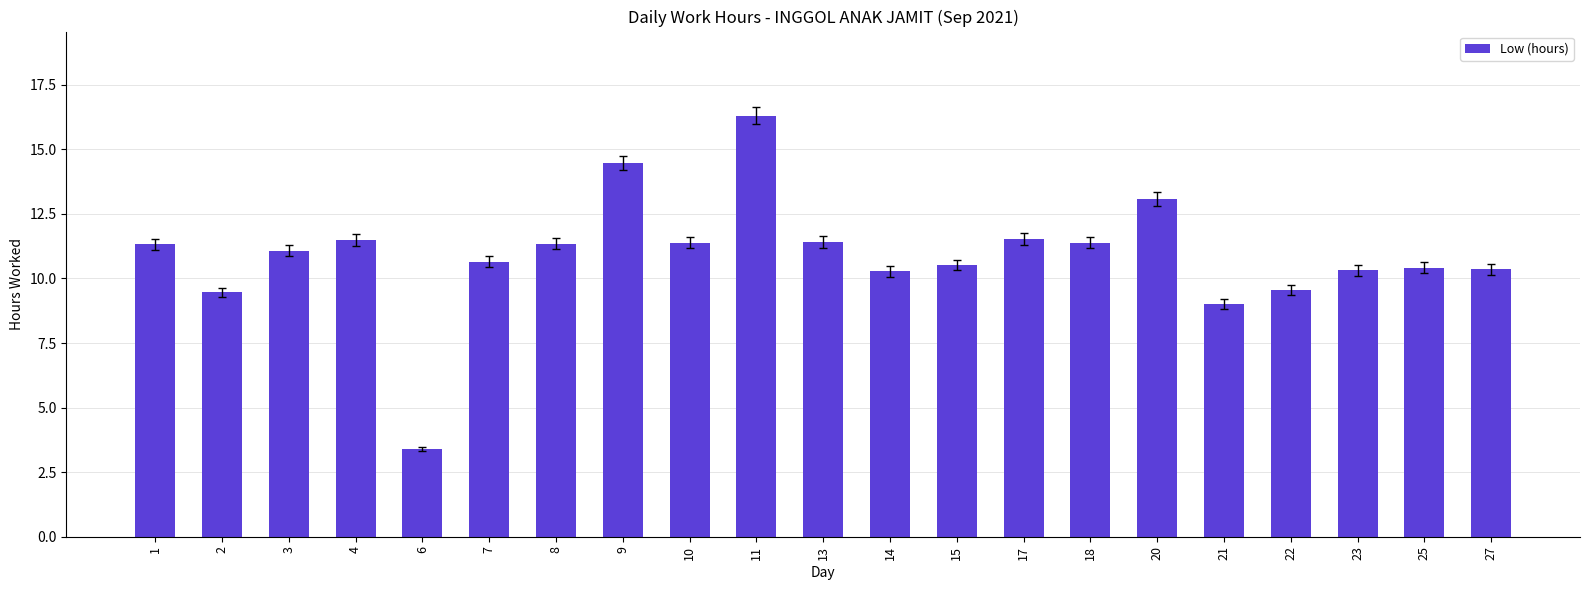

What is the value of the 16th bar from the left?

13.1